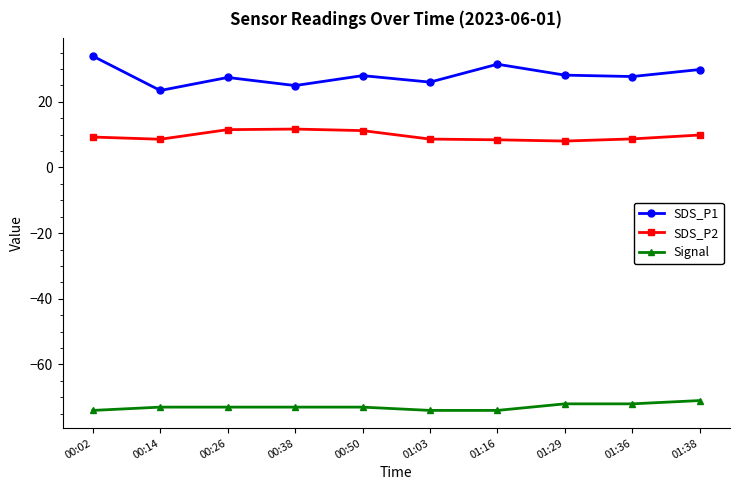

In SDS_P1, how many points are lower than both neighbors (excluding endpoints)?

4